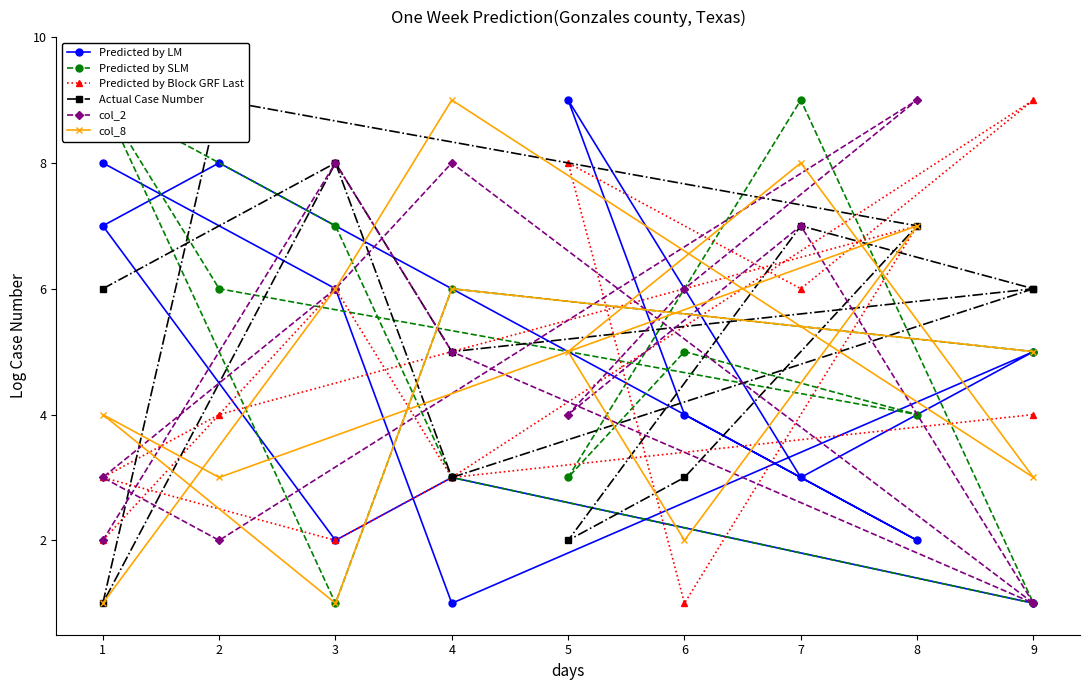

What is the sum of all col_2 values?

62